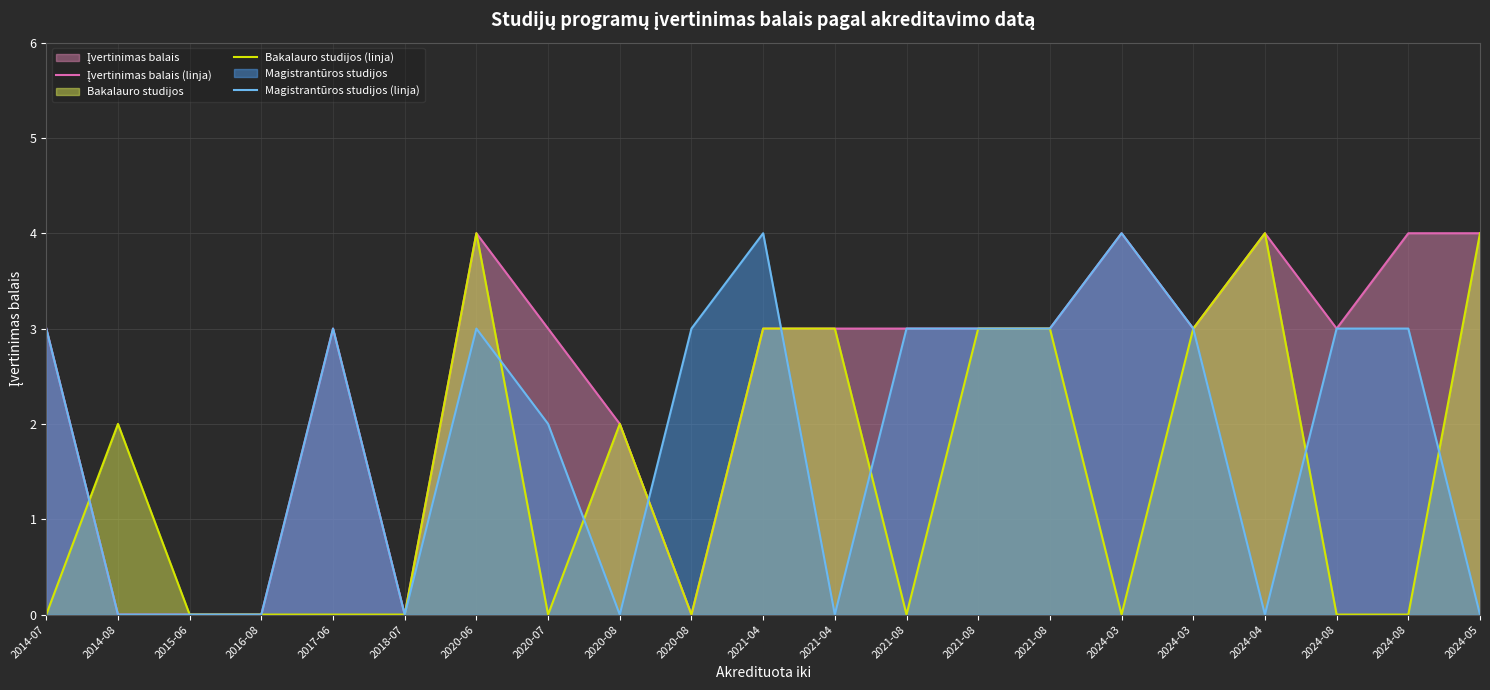

At which category is the sum across all series the highest?

2020-06